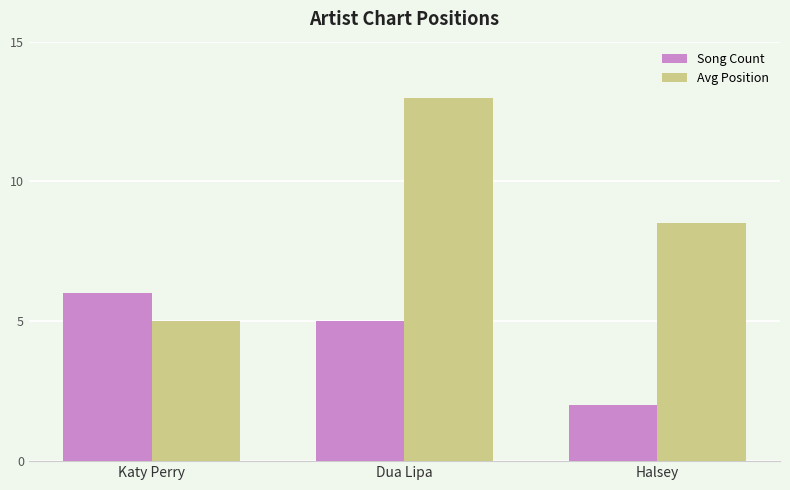

What are all the series names shown in the legend?

Song Count, Avg Position